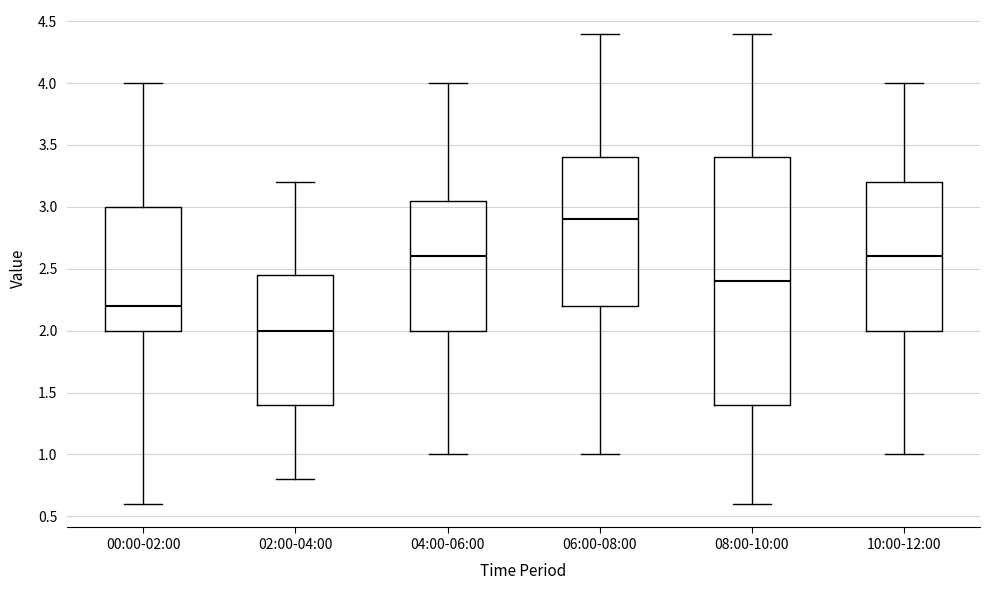

Reading left to right, read every box against the y-axis: the position of its median line, the range the box covers, and the ends of its whiskers. The values are not printed on the chart, so give them approximately, as read against the axis.

00:00-02:00: median 2.20, box 2.00 to 3.00, whiskers 0.60 to 4.00
02:00-04:00: median 2.00, box 1.40 to 2.45, whiskers 0.80 to 3.20
04:00-06:00: median 2.60, box 2.00 to 3.05, whiskers 1.00 to 4.00
06:00-08:00: median 2.90, box 2.20 to 3.40, whiskers 1.00 to 4.40
08:00-10:00: median 2.40, box 1.40 to 3.40, whiskers 0.60 to 4.40
10:00-12:00: median 2.60, box 2.00 to 3.20, whiskers 1.00 to 4.00